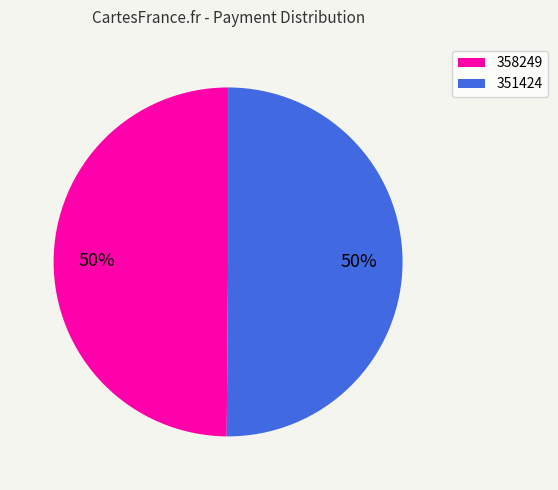

Approximately how many times larger is the value at 358249 compared to 351424?

1.0